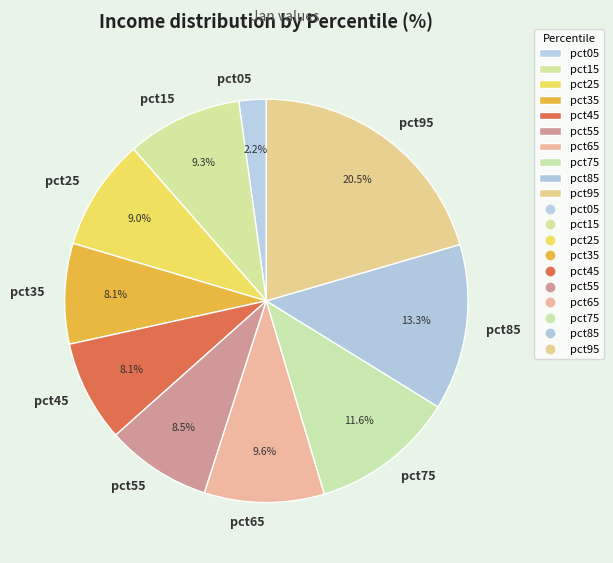

What portion of the pie excludes pct65?

90.4%